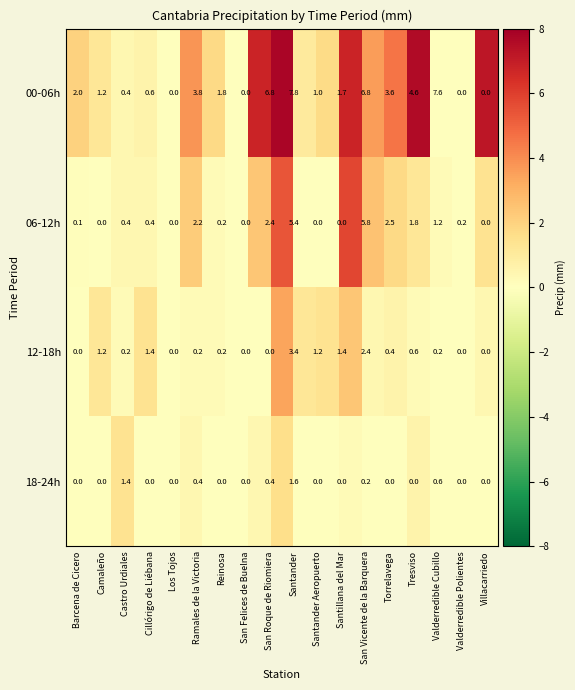

Which series has the largest total across all categories?

00-06h